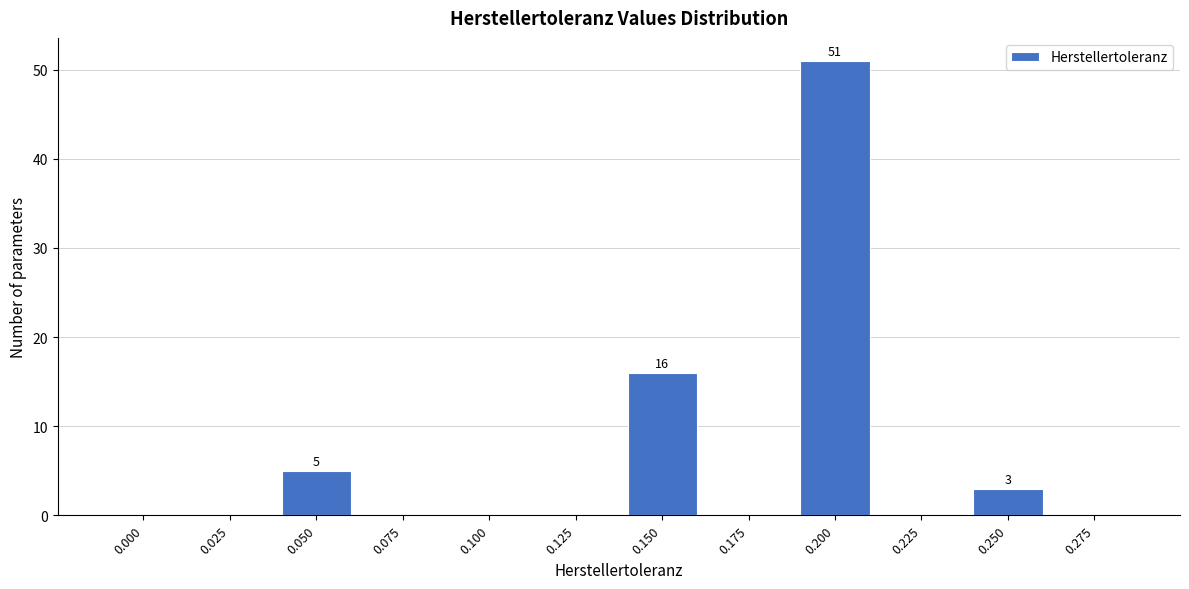

Reading right to left, what are all the values shown in this chart?

0.275=0	0.250=3	0.225=0	0.200=51	0.175=0	0.150=16	0.125=0	0.100=0	0.075=0	0.050=5	0.025=0	0.000=0